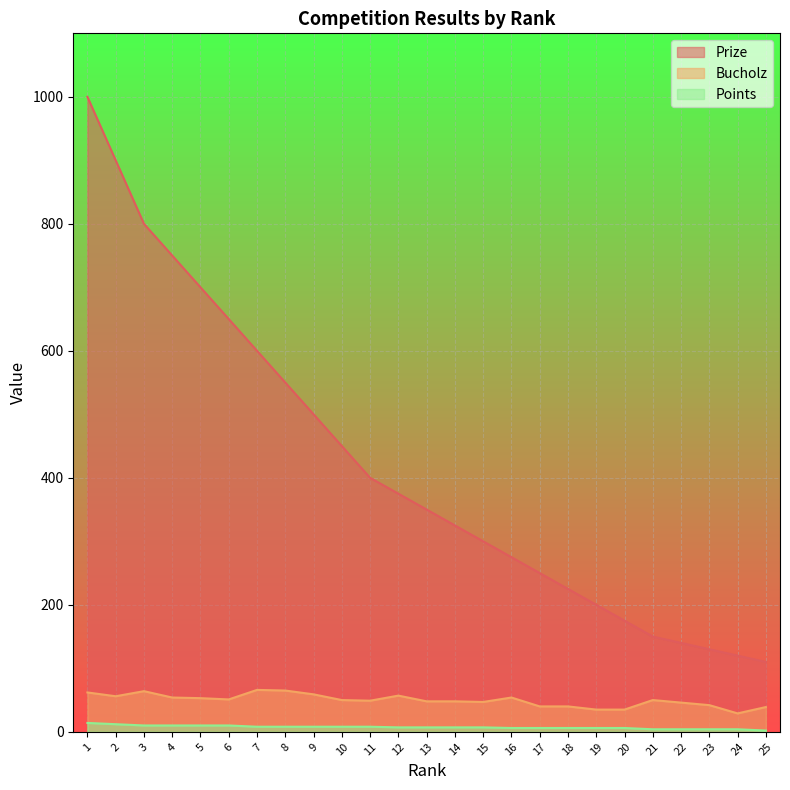

What is the lowest value of the Prize series?

110